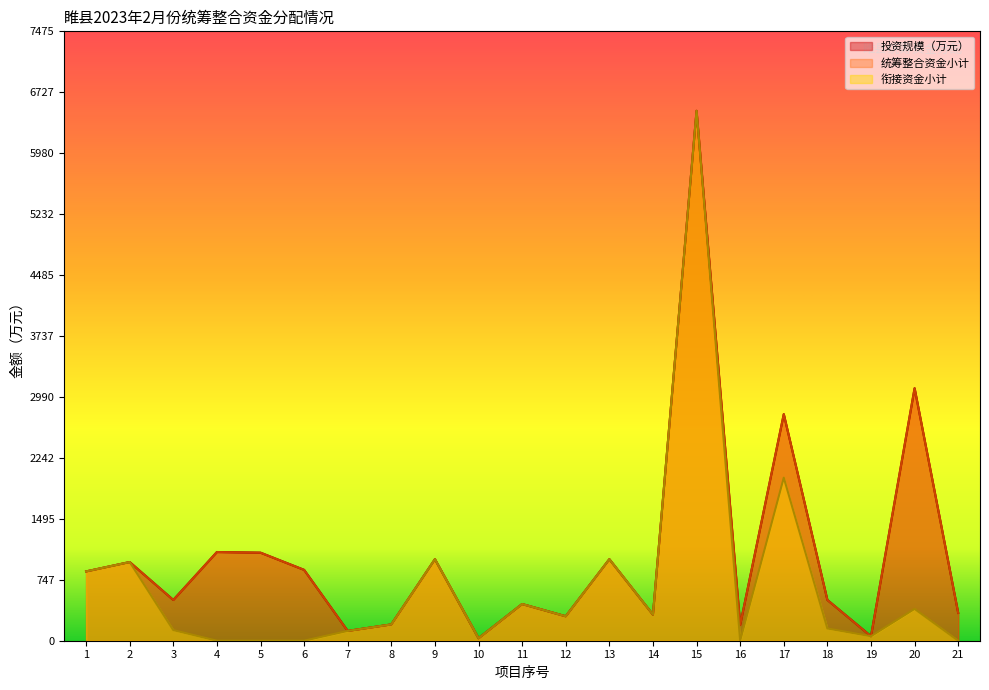

Reading left to right, what are all the values shown in this chart?

投资规模（万元）: 1=850.0	2=965.0	3=500.0	4=1088.0	5=1080.0	6=869.0	7=120.0	8=200.0	9=1000.0	10=30.0	11=450.0	12=300.0	13=1000.0	14=320.0	15=6500.0	16=193.5	17=2779.4	18=500.0	19=55.0	20=3097.8	21=341.0
统筹整合资金小计: 1=850.0	2=965.0	3=500.0	4=1088.0	5=1080.0	6=869.0	7=120.0	8=200.0	9=1000.0	10=30.0	11=450.0	12=300.0	13=1000.0	14=320.0	15=6500.0	16=193.5	17=2779.4	18=500.0	19=55.0	20=3097.8	21=341.0
衔接资金小计: 1=850.0	2=965.0	3=130.0	4=0.0	5=0.0	6=0.0	7=120.0	8=200.0	9=1000.0	10=30.0	11=450.0	12=300.0	13=1000.0	14=320.0	15=6500.0	16=0.0	17=2000.0	18=150.0	19=55.0	20=390.0	21=0.0